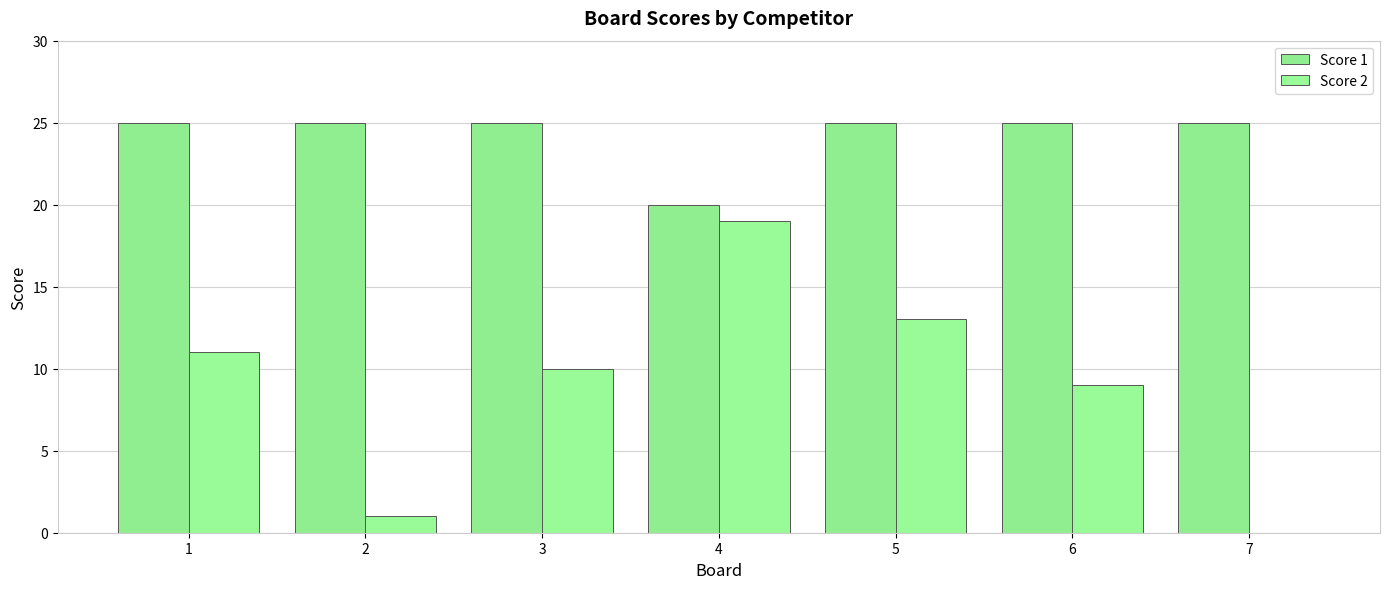

At which label is Score 1 closest to 22?

4